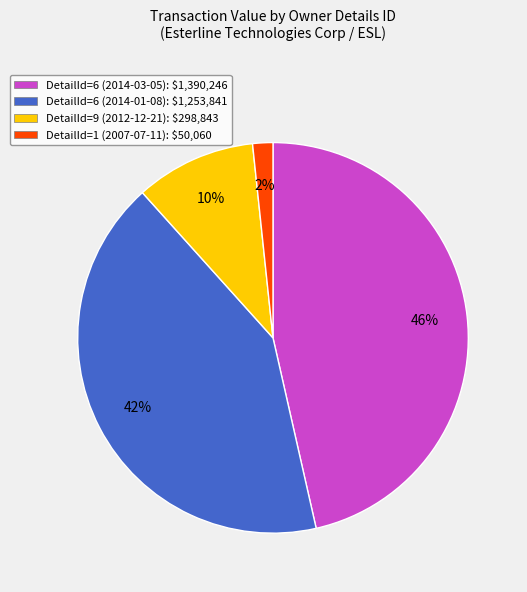

The DetailId=1 (2007-07-11): $50,060 slice represents 2% of the pie. True or false?

True